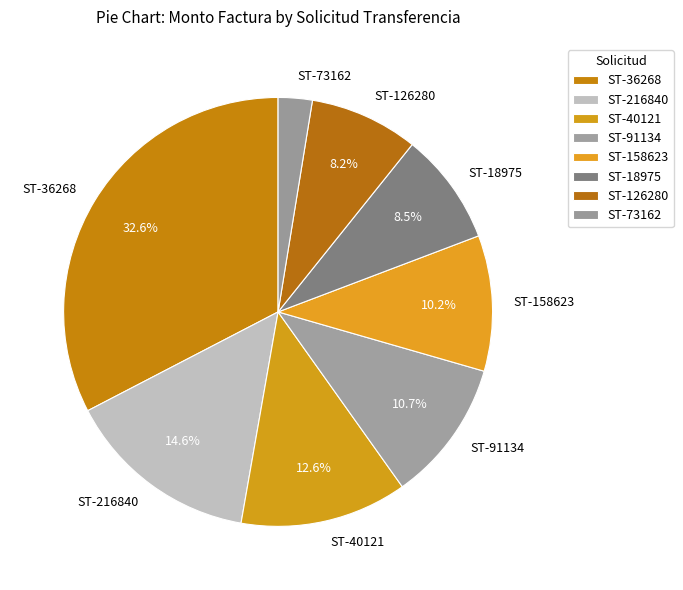

What percentage do ST-91134 and ST-40121 together represent?

23.3%